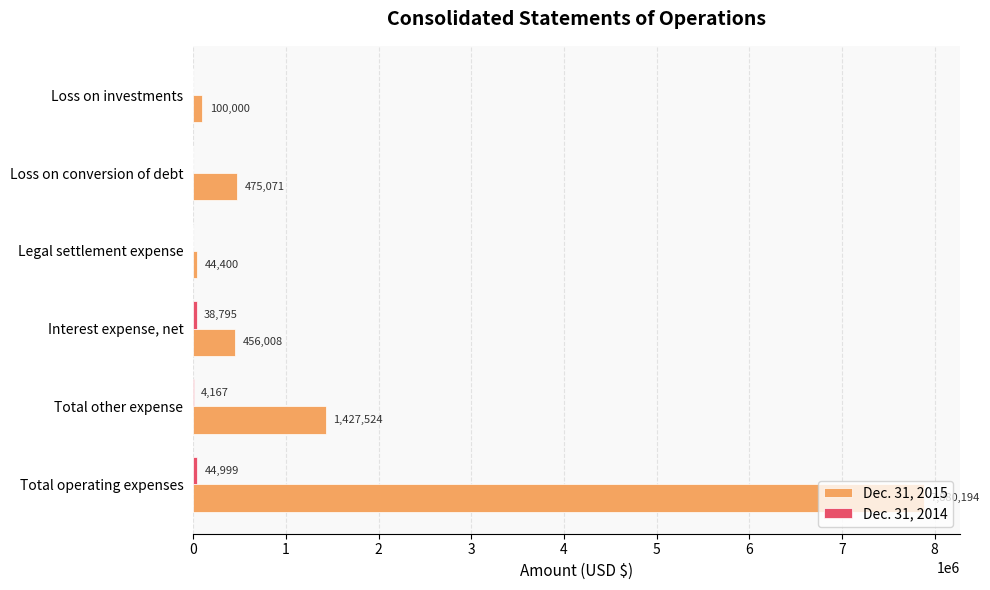

What is the highest value of the Dec. 31, 2015 series?

7880194